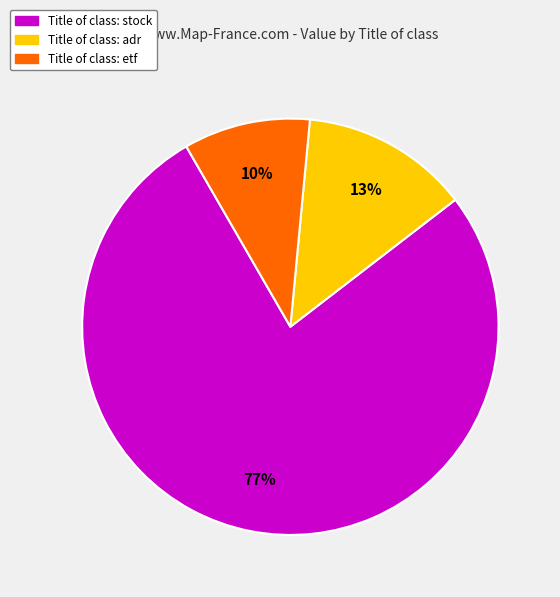

Is there any slice that represents more than half of the pie?

Yes